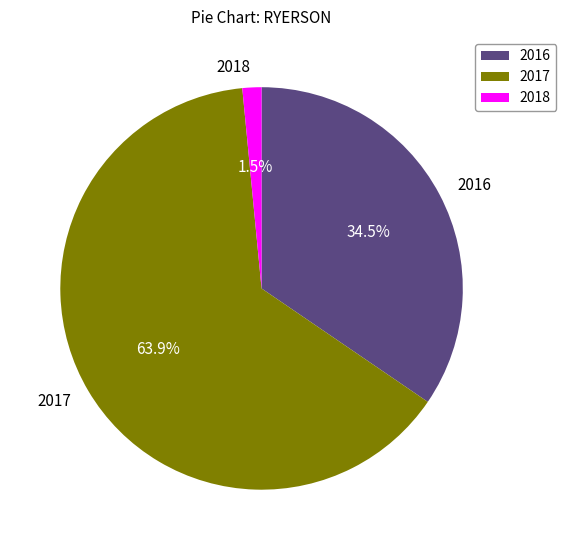

What is the majority slice?

2017